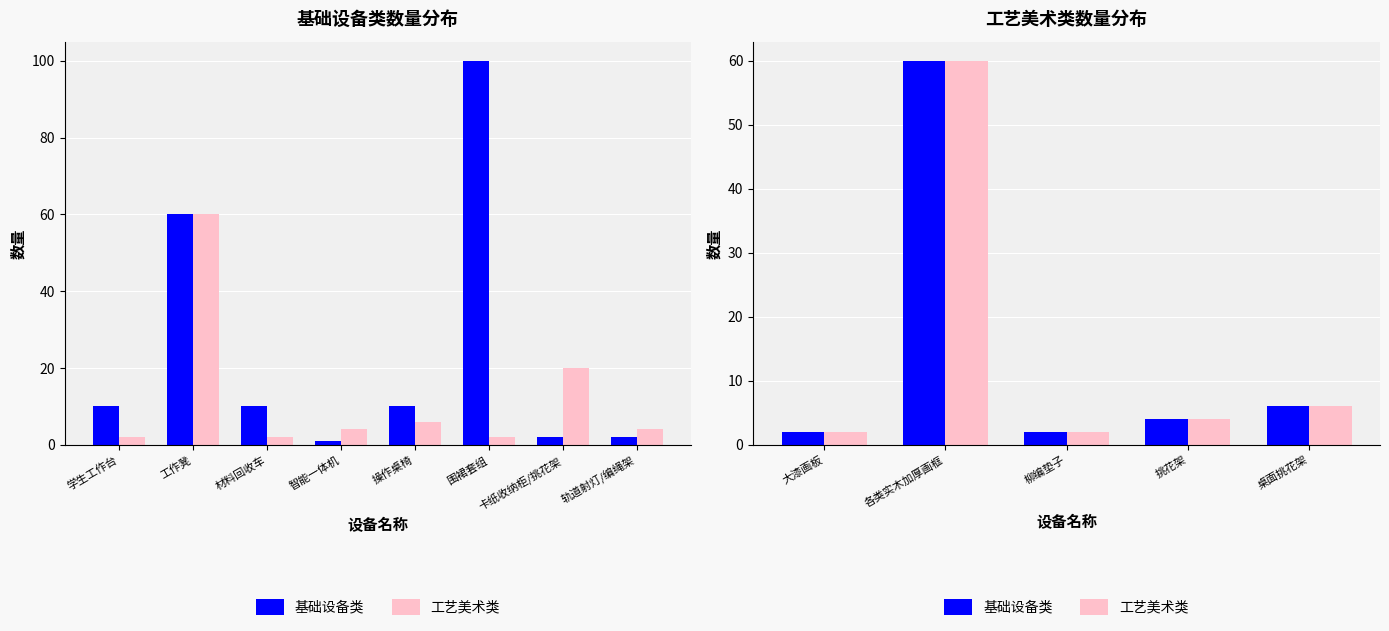

What is the label of the 4th bar from the left?

挑花架